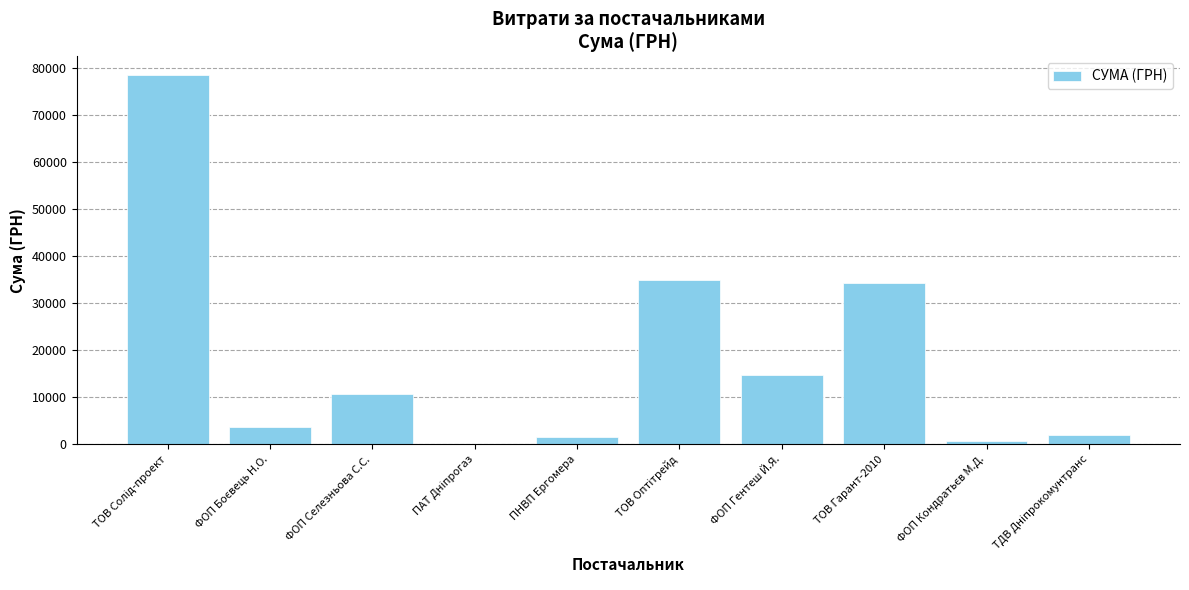

Read the value at ФОП Гентеш Й.Я..

14753.0